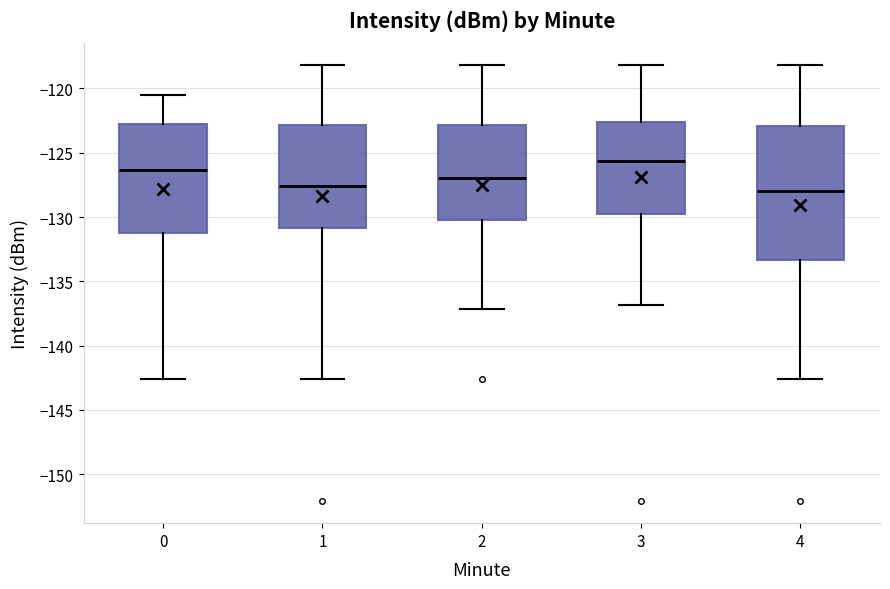

Which box has the highest median line?

3